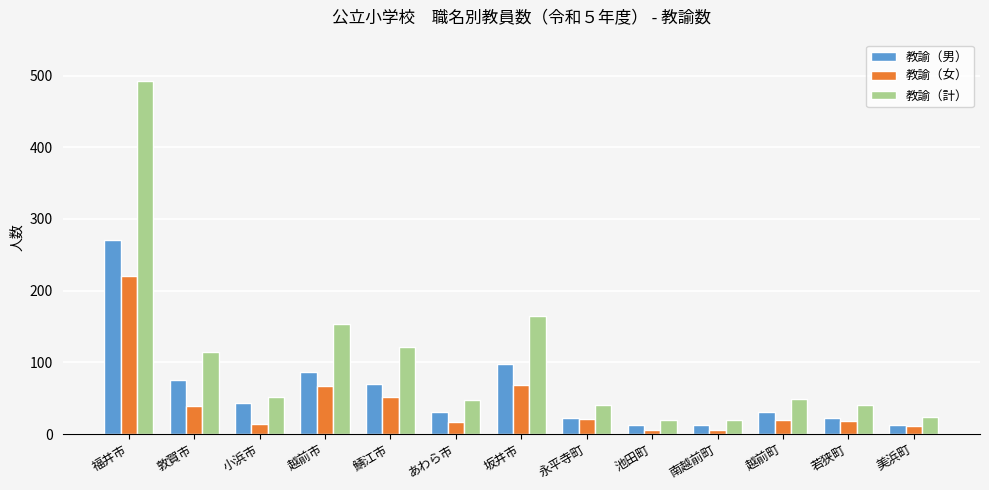

At which label is 教諭（計） closest to 255?

坂井市